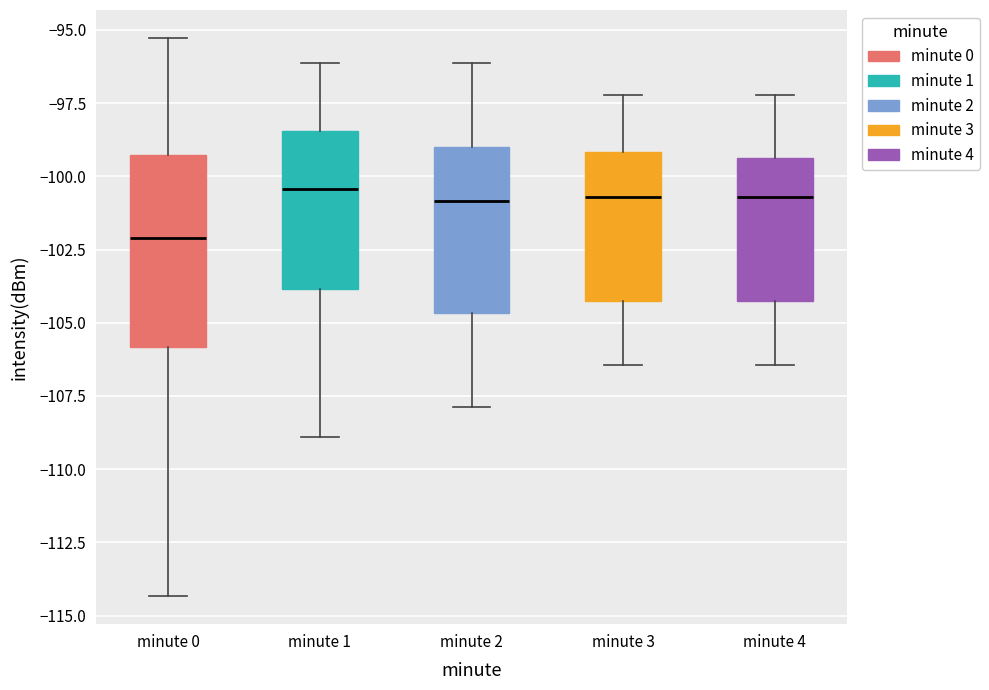

Which box has the lowest median line?

minute 0